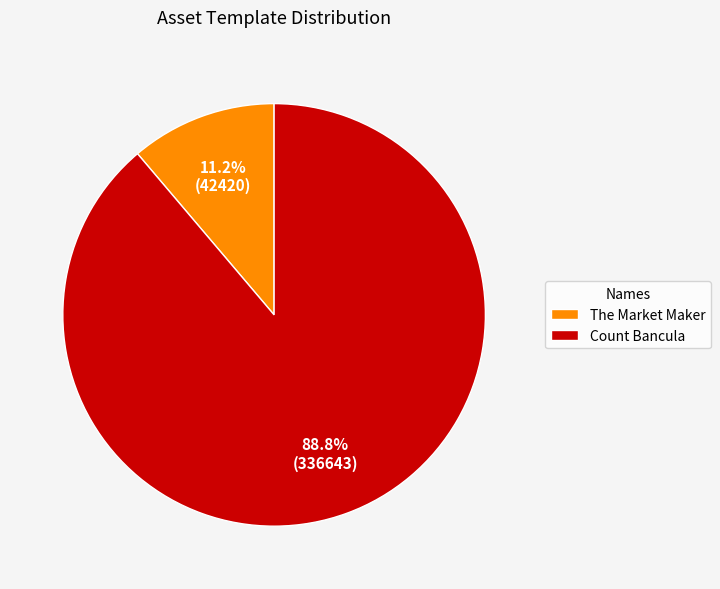

Is it true that Count Bancula is 89% of the pie?

True